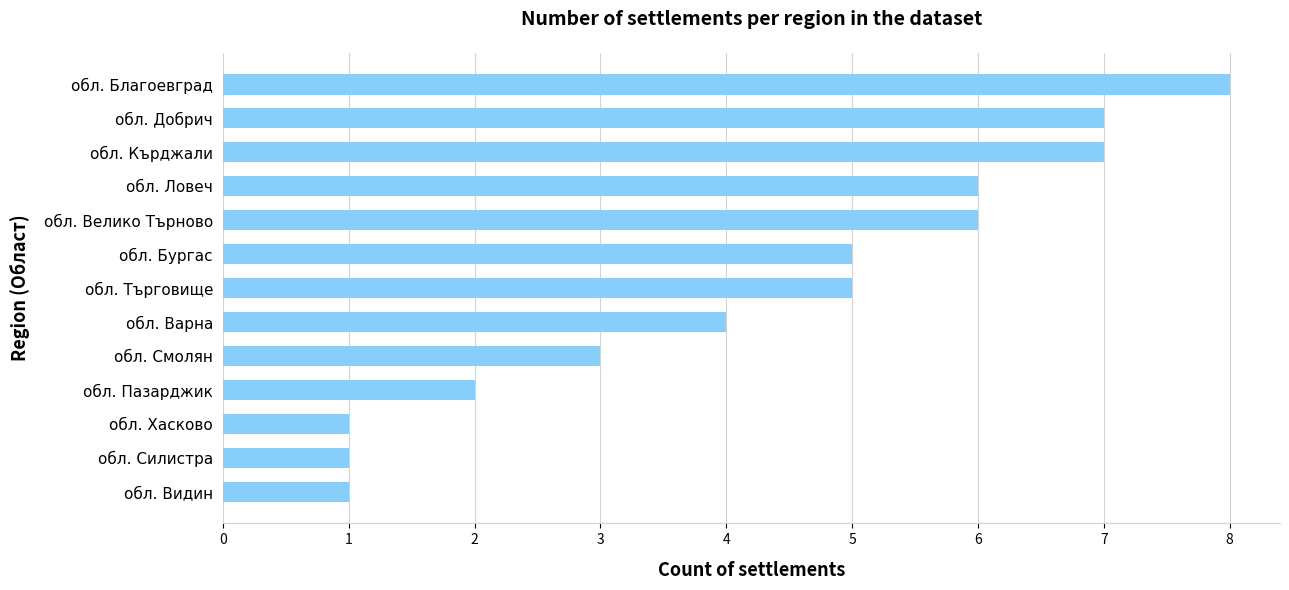

Is it true that the value at обл. Добрич is 7?

True